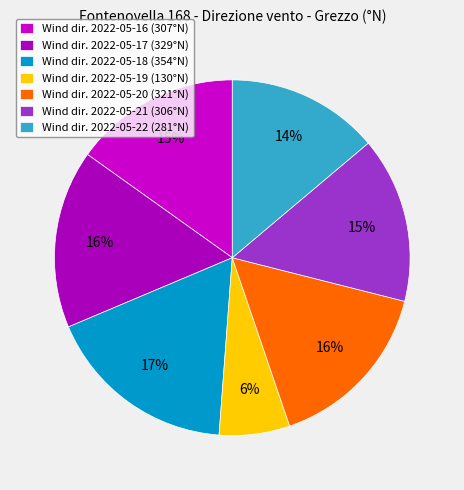

Rank the categories by value from lowest to highest.

2022-05-19, 2022-05-22, 2022-05-21, 2022-05-16, 2022-05-20, 2022-05-17, 2022-05-18